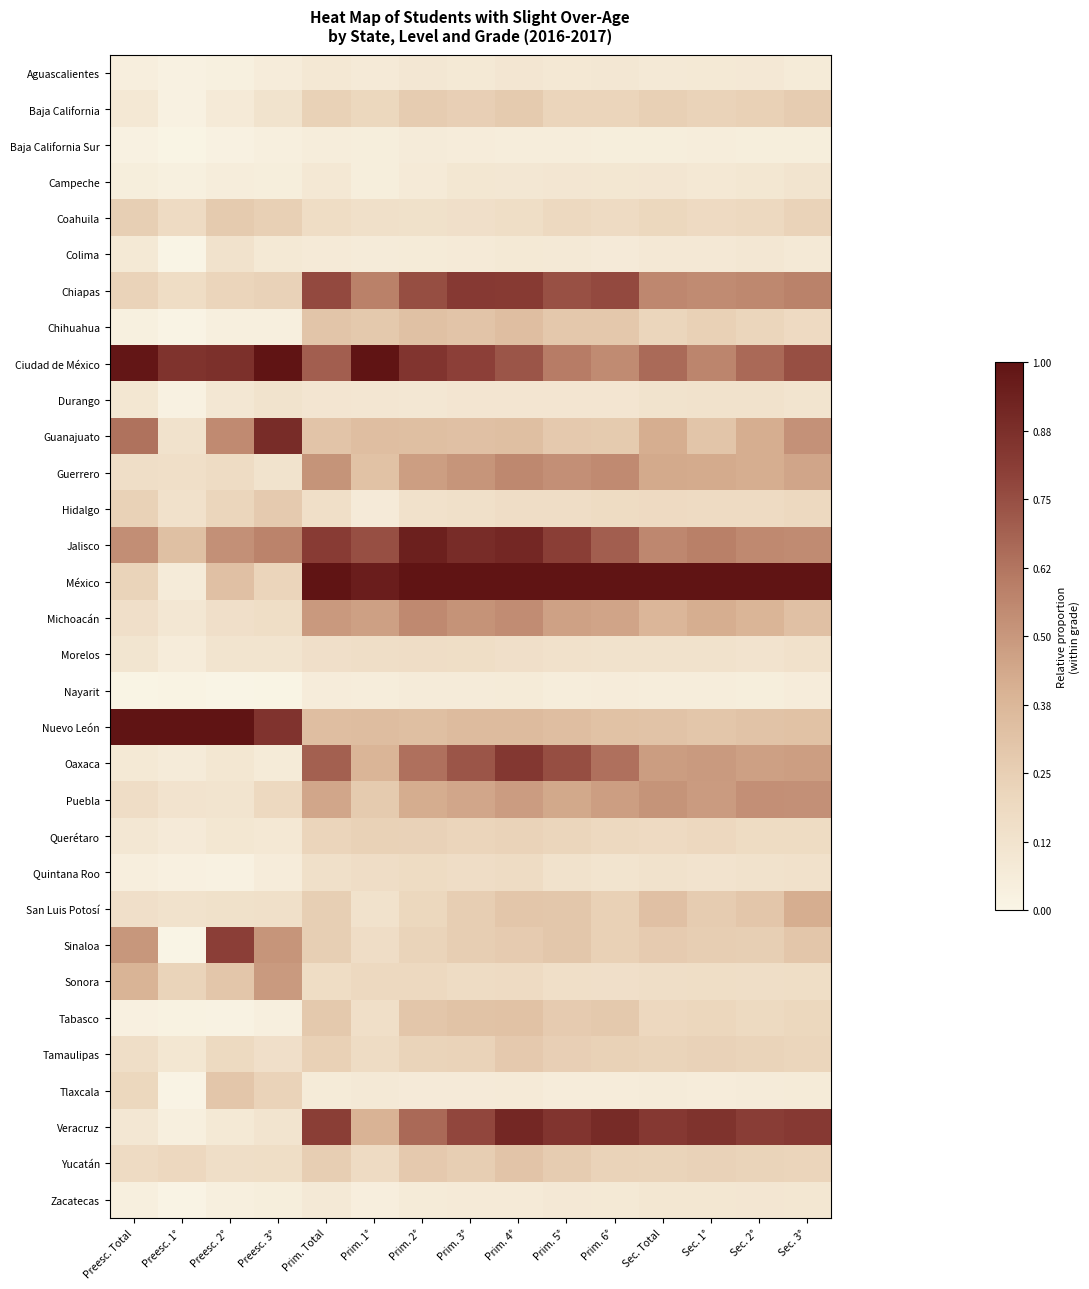

Reading left to right, what are all the values shown in this chart?

Aguascalientes: Preesc. Total=0.0	Preesc. 1°=0.0	Preesc. 2°=0.0	Preesc. 3°=0.1	Prim. Total=0.1	Prim. 1°=0.1	Prim. 2°=0.1	Prim. 3°=0.1	Prim. 4°=0.1	Prim. 5°=0.1	Prim. 6°=0.1	Sec. Total=0.1	Sec. 1°=0.1	Sec. 2°=0.1	Sec. 3°=0.1
Baja California: Preesc. Total=0.1	Preesc. 1°=0.0	Preesc. 2°=0.1	Preesc. 3°=0.1	Prim. Total=0.2	Prim. 1°=0.2	Prim. 2°=0.3	Prim. 3°=0.2	Prim. 4°=0.3	Prim. 5°=0.2	Prim. 6°=0.2	Sec. Total=0.2	Sec. 1°=0.2	Sec. 2°=0.2	Sec. 3°=0.3
Baja California Sur: Preesc. Total=0.0	Preesc. 1°=0.0	Preesc. 2°=0.0	Preesc. 3°=0.0	Prim. Total=0.1	Prim. 1°=0.1	Prim. 2°=0.1	Prim. 3°=0.1	Prim. 4°=0.1	Prim. 5°=0.1	Prim. 6°=0.0	Sec. Total=0.1	Sec. 1°=0.1	Sec. 2°=0.0	Sec. 3°=0.1
Campeche: Preesc. Total=0.0	Preesc. 1°=0.0	Preesc. 2°=0.1	Preesc. 3°=0.0	Prim. Total=0.1	Prim. 1°=0.1	Prim. 2°=0.1	Prim. 3°=0.1	Prim. 4°=0.1	Prim. 5°=0.1	Prim. 6°=0.1	Sec. Total=0.1	Sec. 1°=0.1	Sec. 2°=0.1	Sec. 3°=0.1
Coahuila: Preesc. Total=0.3	Preesc. 1°=0.2	Preesc. 2°=0.3	Preesc. 3°=0.2	Prim. Total=0.2	Prim. 1°=0.1	Prim. 2°=0.1	Prim. 3°=0.1	Prim. 4°=0.2	Prim. 5°=0.2	Prim. 6°=0.2	Sec. Total=0.2	Sec. 1°=0.2	Sec. 2°=0.2	Sec. 3°=0.2
Colima: Preesc. Total=0.1	Preesc. 1°=0.0	Preesc. 2°=0.1	Preesc. 3°=0.1	Prim. Total=0.1	Prim. 1°=0.1	Prim. 2°=0.1	Prim. 3°=0.1	Prim. 4°=0.1	Prim. 5°=0.1	Prim. 6°=0.1	Sec. Total=0.1	Sec. 1°=0.1	Sec. 2°=0.1	Sec. 3°=0.1
Chiapas: Preesc. Total=0.2	Preesc. 1°=0.2	Preesc. 2°=0.2	Preesc. 3°=0.2	Prim. Total=0.8	Prim. 1°=0.6	Prim. 2°=0.8	Prim. 3°=0.8	Prim. 4°=0.8	Prim. 5°=0.7	Prim. 6°=0.8	Sec. Total=0.6	Sec. 1°=0.5	Sec. 2°=0.6	Sec. 3°=0.6
Chihuahua: Preesc. Total=0.0	Preesc. 1°=0.0	Preesc. 2°=0.0	Preesc. 3°=0.0	Prim. Total=0.3	Prim. 1°=0.3	Prim. 2°=0.3	Prim. 3°=0.3	Prim. 4°=0.3	Prim. 5°=0.3	Prim. 6°=0.3	Sec. Total=0.2	Sec. 1°=0.2	Sec. 2°=0.2	Sec. 3°=0.2
Ciudad de México: Preesc. Total=1.0	Preesc. 1°=0.9	Preesc. 2°=0.9	Preesc. 3°=1.0	Prim. Total=0.7	Prim. 1°=1.0	Prim. 2°=0.8	Prim. 3°=0.8	Prim. 4°=0.7	Prim. 5°=0.6	Prim. 6°=0.5	Sec. Total=0.7	Sec. 1°=0.6	Sec. 2°=0.7	Sec. 3°=0.7
Durango: Preesc. Total=0.1	Preesc. 1°=0.0	Preesc. 2°=0.1	Preesc. 3°=0.1	Prim. Total=0.1	Prim. 1°=0.1	Prim. 2°=0.1	Prim. 3°=0.1	Prim. 4°=0.1	Prim. 5°=0.1	Prim. 6°=0.1	Sec. Total=0.1	Sec. 1°=0.1	Sec. 2°=0.1	Sec. 3°=0.1
Guanajuato: Preesc. Total=0.6	Preesc. 1°=0.1	Preesc. 2°=0.5	Preesc. 3°=0.9	Prim. Total=0.3	Prim. 1°=0.3	Prim. 2°=0.3	Prim. 3°=0.3	Prim. 4°=0.3	Prim. 5°=0.3	Prim. 6°=0.3	Sec. Total=0.4	Sec. 1°=0.3	Sec. 2°=0.4	Sec. 3°=0.5
Guerrero: Preesc. Total=0.2	Preesc. 1°=0.2	Preesc. 2°=0.2	Preesc. 3°=0.1	Prim. Total=0.5	Prim. 1°=0.3	Prim. 2°=0.5	Prim. 3°=0.5	Prim. 4°=0.6	Prim. 5°=0.5	Prim. 6°=0.6	Sec. Total=0.4	Sec. 1°=0.4	Sec. 2°=0.4	Sec. 3°=0.4
Hidalgo: Preesc. Total=0.2	Preesc. 1°=0.1	Preesc. 2°=0.2	Preesc. 3°=0.3	Prim. Total=0.2	Prim. 1°=0.1	Prim. 2°=0.1	Prim. 3°=0.1	Prim. 4°=0.2	Prim. 5°=0.2	Prim. 6°=0.2	Sec. Total=0.2	Sec. 1°=0.2	Sec. 2°=0.2	Sec. 3°=0.2
Jalisco: Preesc. Total=0.5	Preesc. 1°=0.3	Preesc. 2°=0.5	Preesc. 3°=0.6	Prim. Total=0.8	Prim. 1°=0.7	Prim. 2°=0.9	Prim. 3°=0.9	Prim. 4°=0.9	Prim. 5°=0.8	Prim. 6°=0.7	Sec. Total=0.6	Sec. 1°=0.6	Sec. 2°=0.6	Sec. 3°=0.5
México: Preesc. Total=0.2	Preesc. 1°=0.1	Preesc. 2°=0.3	Preesc. 3°=0.2	Prim. Total=1.0	Prim. 1°=1.0	Prim. 2°=1.0	Prim. 3°=1.0	Prim. 4°=1.0	Prim. 5°=1.0	Prim. 6°=1.0	Sec. Total=1.0	Sec. 1°=1.0	Sec. 2°=1.0	Sec. 3°=1.0
Michoacán: Preesc. Total=0.2	Preesc. 1°=0.1	Preesc. 2°=0.2	Preesc. 3°=0.2	Prim. Total=0.5	Prim. 1°=0.5	Prim. 2°=0.6	Prim. 3°=0.5	Prim. 4°=0.5	Prim. 5°=0.5	Prim. 6°=0.5	Sec. Total=0.4	Sec. 1°=0.4	Sec. 2°=0.4	Sec. 3°=0.3
Morelos: Preesc. Total=0.1	Preesc. 1°=0.1	Preesc. 2°=0.1	Preesc. 3°=0.1	Prim. Total=0.1	Prim. 1°=0.2	Prim. 2°=0.2	Prim. 3°=0.2	Prim. 4°=0.2	Prim. 5°=0.1	Prim. 6°=0.1	Sec. Total=0.1	Sec. 1°=0.1	Sec. 2°=0.1	Sec. 3°=0.1
Nayarit: Preesc. Total=0.0	Preesc. 1°=0.0	Preesc. 2°=0.0	Preesc. 3°=0.0	Prim. Total=0.1	Prim. 1°=0.1	Prim. 2°=0.1	Prim. 3°=0.1	Prim. 4°=0.1	Prim. 5°=0.1	Prim. 6°=0.1	Sec. Total=0.1	Sec. 1°=0.1	Sec. 2°=0.0	Sec. 3°=0.1
Nuevo León: Preesc. Total=1.0	Preesc. 1°=1.0	Preesc. 2°=1.0	Preesc. 3°=0.9	Prim. Total=0.3	Prim. 1°=0.3	Prim. 2°=0.3	Prim. 3°=0.4	Prim. 4°=0.4	Prim. 5°=0.3	Prim. 6°=0.3	Sec. Total=0.3	Sec. 1°=0.3	Sec. 2°=0.3	Sec. 3°=0.3
Oaxaca: Preesc. Total=0.1	Preesc. 1°=0.1	Preesc. 2°=0.1	Preesc. 3°=0.1	Prim. Total=0.7	Prim. 1°=0.4	Prim. 2°=0.6	Prim. 3°=0.7	Prim. 4°=0.8	Prim. 5°=0.8	Prim. 6°=0.6	Sec. Total=0.5	Sec. 1°=0.5	Sec. 2°=0.5	Sec. 3°=0.5
Puebla: Preesc. Total=0.2	Preesc. 1°=0.1	Preesc. 2°=0.1	Preesc. 3°=0.2	Prim. Total=0.4	Prim. 1°=0.3	Prim. 2°=0.4	Prim. 3°=0.4	Prim. 4°=0.5	Prim. 5°=0.4	Prim. 6°=0.5	Sec. Total=0.5	Sec. 1°=0.5	Sec. 2°=0.5	Sec. 3°=0.5
Querétaro: Preesc. Total=0.1	Preesc. 1°=0.1	Preesc. 2°=0.1	Preesc. 3°=0.1	Prim. Total=0.2	Prim. 1°=0.2	Prim. 2°=0.2	Prim. 3°=0.2	Prim. 4°=0.2	Prim. 5°=0.2	Prim. 6°=0.2	Sec. Total=0.2	Sec. 1°=0.2	Sec. 2°=0.2	Sec. 3°=0.2
Quintana Roo: Preesc. Total=0.0	Preesc. 1°=0.0	Preesc. 2°=0.0	Preesc. 3°=0.1	Prim. Total=0.1	Prim. 1°=0.2	Prim. 2°=0.2	Prim. 3°=0.2	Prim. 4°=0.2	Prim. 5°=0.1	Prim. 6°=0.1	Sec. Total=0.1	Sec. 1°=0.1	Sec. 2°=0.1	Sec. 3°=0.1
San Luis Potosí: Preesc. Total=0.2	Preesc. 1°=0.1	Preesc. 2°=0.1	Preesc. 3°=0.1	Prim. Total=0.3	Prim. 1°=0.1	Prim. 2°=0.2	Prim. 3°=0.3	Prim. 4°=0.3	Prim. 5°=0.3	Prim. 6°=0.2	Sec. Total=0.3	Sec. 1°=0.3	Sec. 2°=0.3	Sec. 3°=0.4
Sinaloa: Preesc. Total=0.5	Preesc. 1°=0.0	Preesc. 2°=0.8	Preesc. 3°=0.5	Prim. Total=0.3	Prim. 1°=0.2	Prim. 2°=0.2	Prim. 3°=0.3	Prim. 4°=0.3	Prim. 5°=0.3	Prim. 6°=0.2	Sec. Total=0.3	Sec. 1°=0.3	Sec. 2°=0.3	Sec. 3°=0.3
Sonora: Preesc. Total=0.4	Preesc. 1°=0.2	Preesc. 2°=0.3	Preesc. 3°=0.5	Prim. Total=0.2	Prim. 1°=0.2	Prim. 2°=0.2	Prim. 3°=0.2	Prim. 4°=0.2	Prim. 5°=0.2	Prim. 6°=0.2	Sec. Total=0.2	Sec. 1°=0.2	Sec. 2°=0.2	Sec. 3°=0.2
Tabasco: Preesc. Total=0.0	Preesc. 1°=0.0	Preesc. 2°=0.0	Preesc. 3°=0.0	Prim. Total=0.3	Prim. 1°=0.2	Prim. 2°=0.3	Prim. 3°=0.3	Prim. 4°=0.3	Prim. 5°=0.3	Prim. 6°=0.3	Sec. Total=0.2	Sec. 1°=0.2	Sec. 2°=0.2	Sec. 3°=0.2
Tamaulipas: Preesc. Total=0.2	Preesc. 1°=0.1	Preesc. 2°=0.2	Preesc. 3°=0.1	Prim. Total=0.2	Prim. 1°=0.2	Prim. 2°=0.2	Prim. 3°=0.2	Prim. 4°=0.3	Prim. 5°=0.2	Prim. 6°=0.2	Sec. Total=0.2	Sec. 1°=0.2	Sec. 2°=0.2	Sec. 3°=0.2
Tlaxcala: Preesc. Total=0.2	Preesc. 1°=0.0	Preesc. 2°=0.3	Preesc. 3°=0.2	Prim. Total=0.1	Prim. 1°=0.1	Prim. 2°=0.1	Prim. 3°=0.1	Prim. 4°=0.1	Prim. 5°=0.1	Prim. 6°=0.1	Sec. Total=0.1	Sec. 1°=0.1	Sec. 2°=0.1	Sec. 3°=0.1
Veracruz: Preesc. Total=0.1	Preesc. 1°=0.0	Preesc. 2°=0.1	Preesc. 3°=0.1	Prim. Total=0.8	Prim. 1°=0.4	Prim. 2°=0.7	Prim. 3°=0.8	Prim. 4°=0.9	Prim. 5°=0.8	Prim. 6°=0.9	Sec. Total=0.8	Sec. 1°=0.9	Sec. 2°=0.8	Sec. 3°=0.8
Yucatán: Preesc. Total=0.2	Preesc. 1°=0.2	Preesc. 2°=0.2	Preesc. 3°=0.2	Prim. Total=0.3	Prim. 1°=0.2	Prim. 2°=0.3	Prim. 3°=0.3	Prim. 4°=0.3	Prim. 5°=0.3	Prim. 6°=0.2	Sec. Total=0.2	Sec. 1°=0.2	Sec. 2°=0.2	Sec. 3°=0.2
Zacatecas: Preesc. Total=0.0	Preesc. 1°=0.0	Preesc. 2°=0.0	Preesc. 3°=0.0	Prim. Total=0.1	Prim. 1°=0.0	Prim. 2°=0.1	Prim. 3°=0.1	Prim. 4°=0.1	Prim. 5°=0.1	Prim. 6°=0.1	Sec. Total=0.1	Sec. 1°=0.1	Sec. 2°=0.1	Sec. 3°=0.1